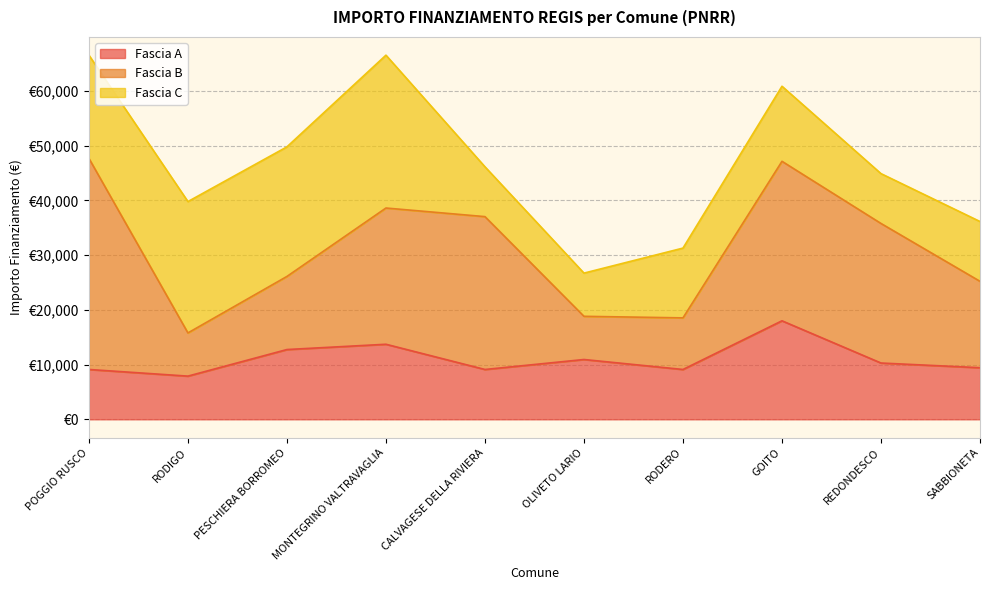

At how many categories does at least one series exceed 8616?

10